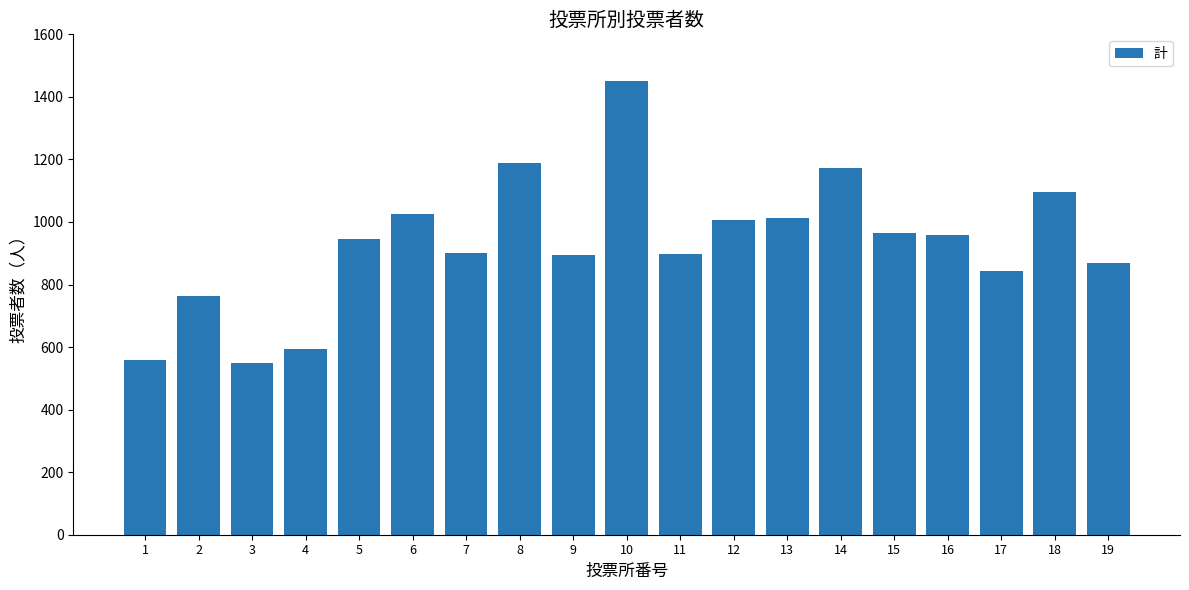

Approximately how many times larger is the value at 11 compared to 2?

1.2